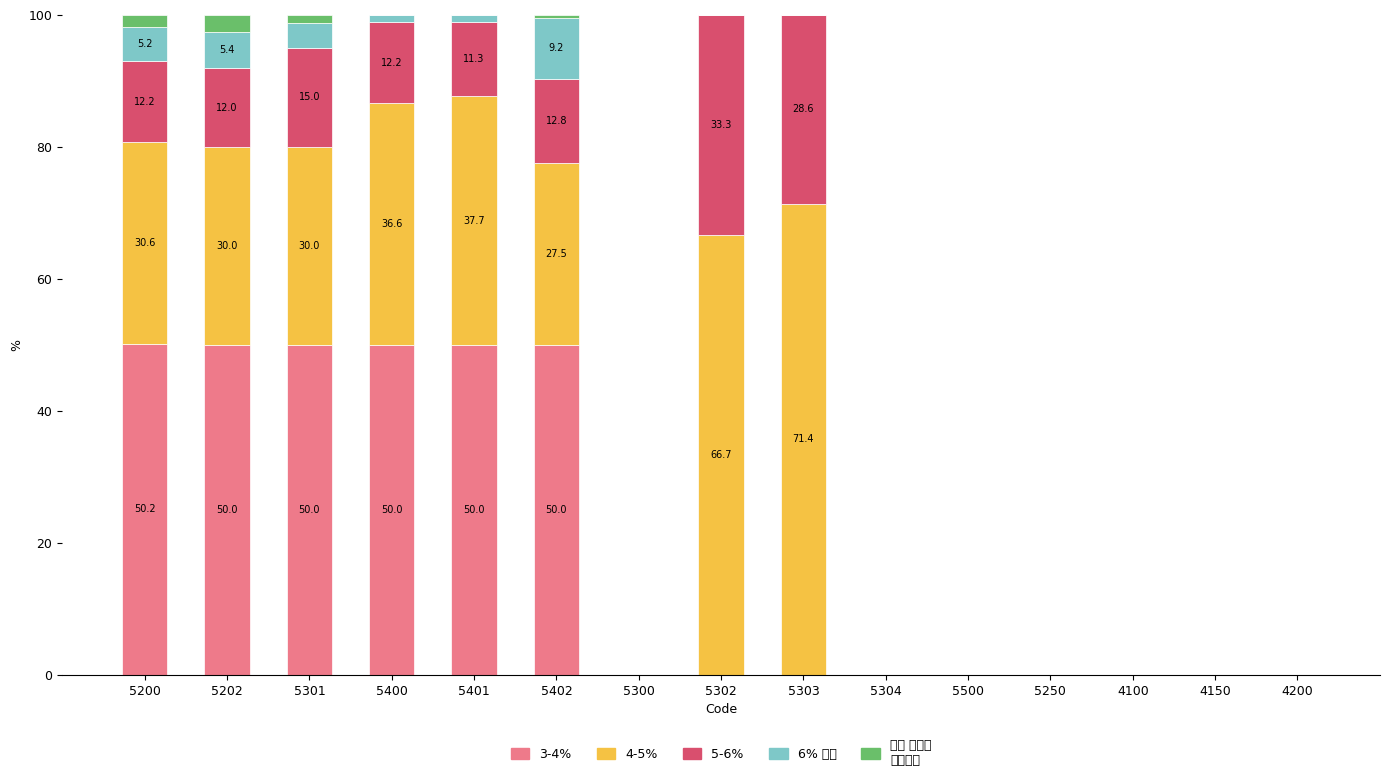

Is it true that 4-5% equals 13.3 at 5200?

False